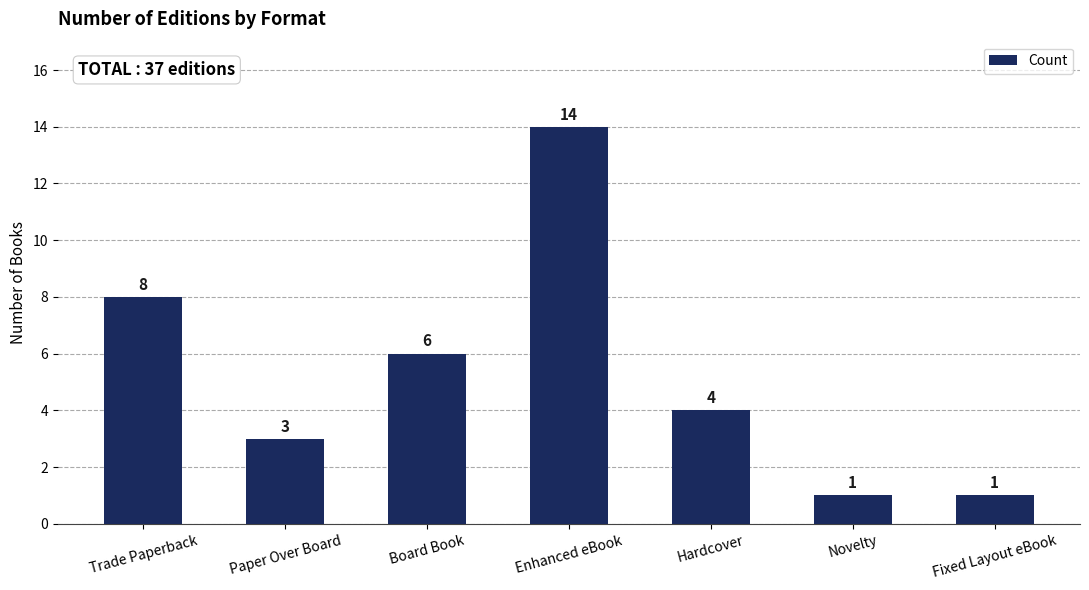

How many values are between 1 and 8?

6